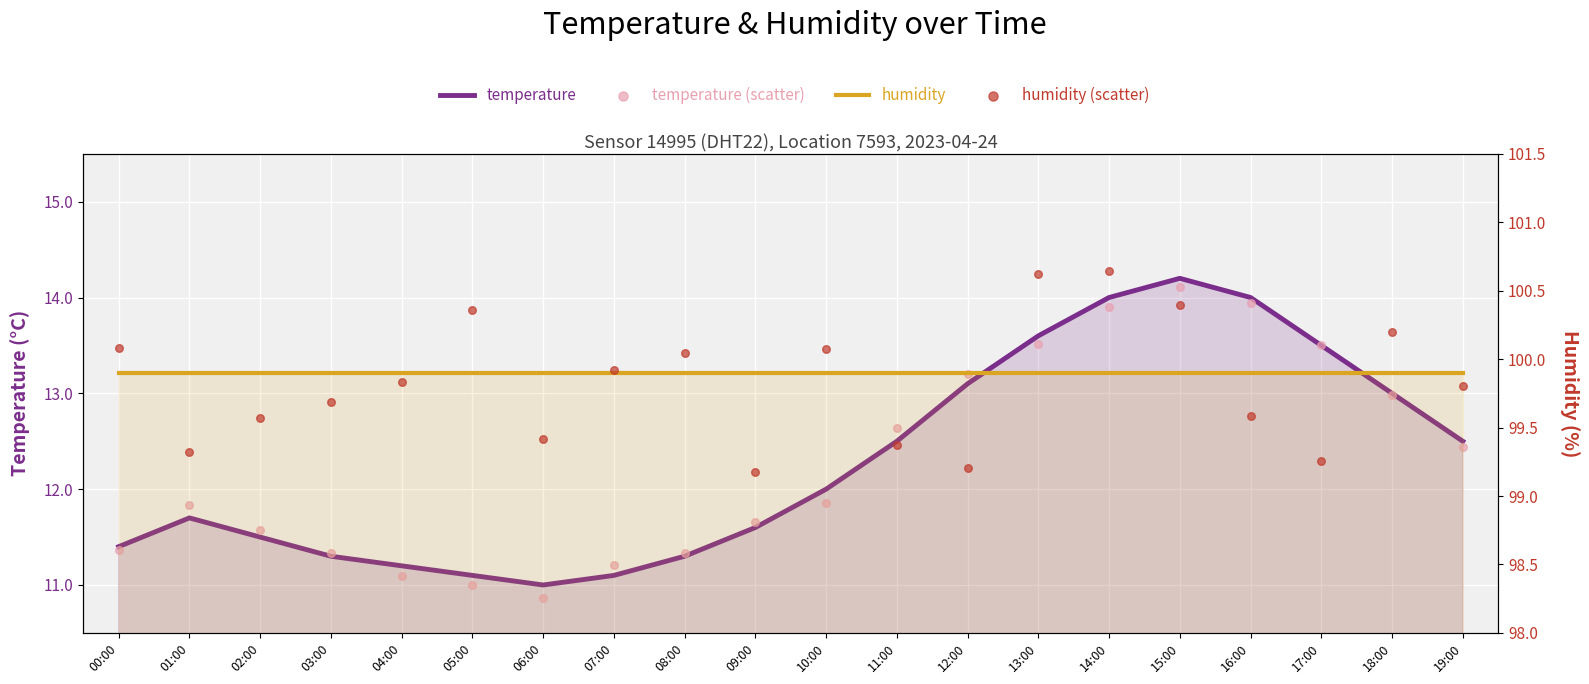

Which series contains the lowest Y value?

temperature (scatter)